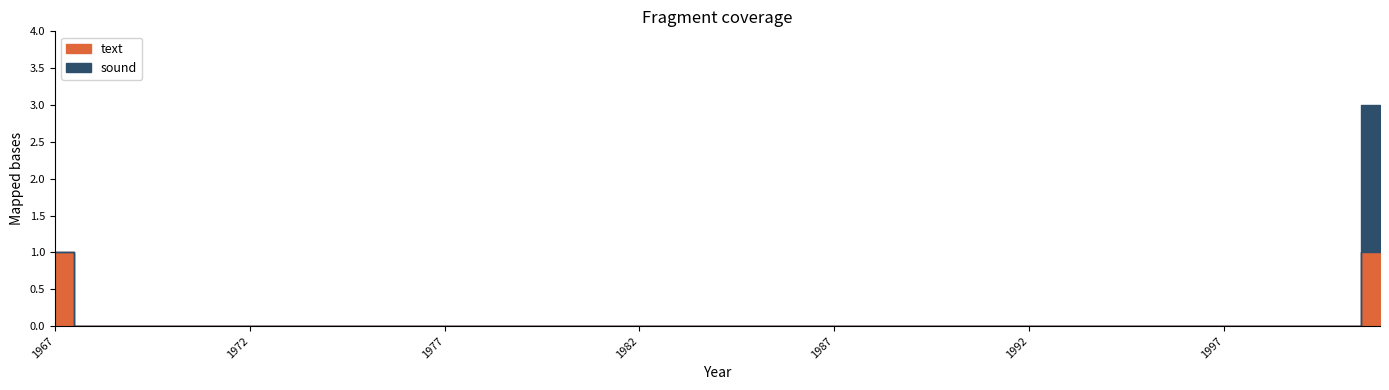

The text series shows 2 at 2001-04-20 (text). True or false?

False